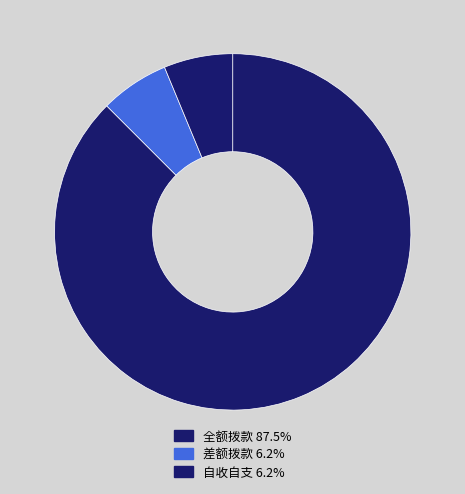

What is the ratio of the value at 自收自支 to the value at 差额拨款?

1.0